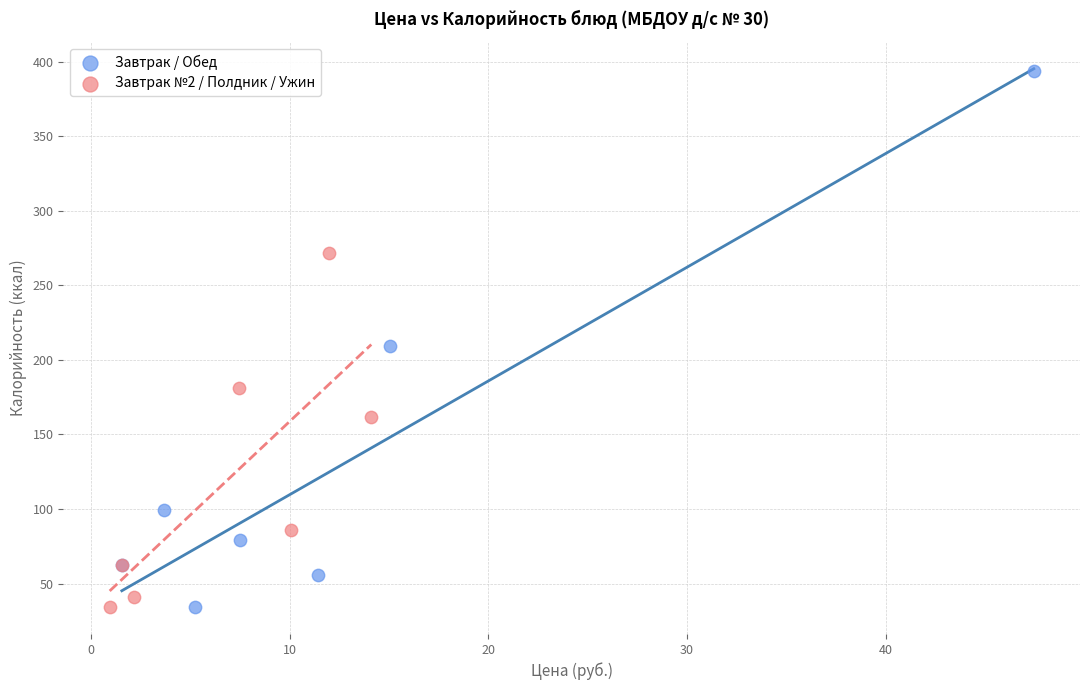

Which series has the widest spread of Y values?

Завтрак / Обед